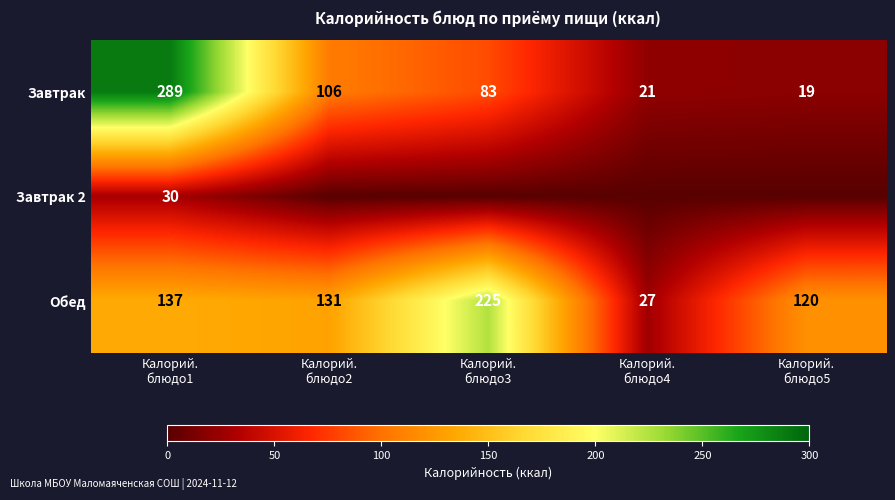

What is the difference between the maximum and minimum values in the Обед series?

198